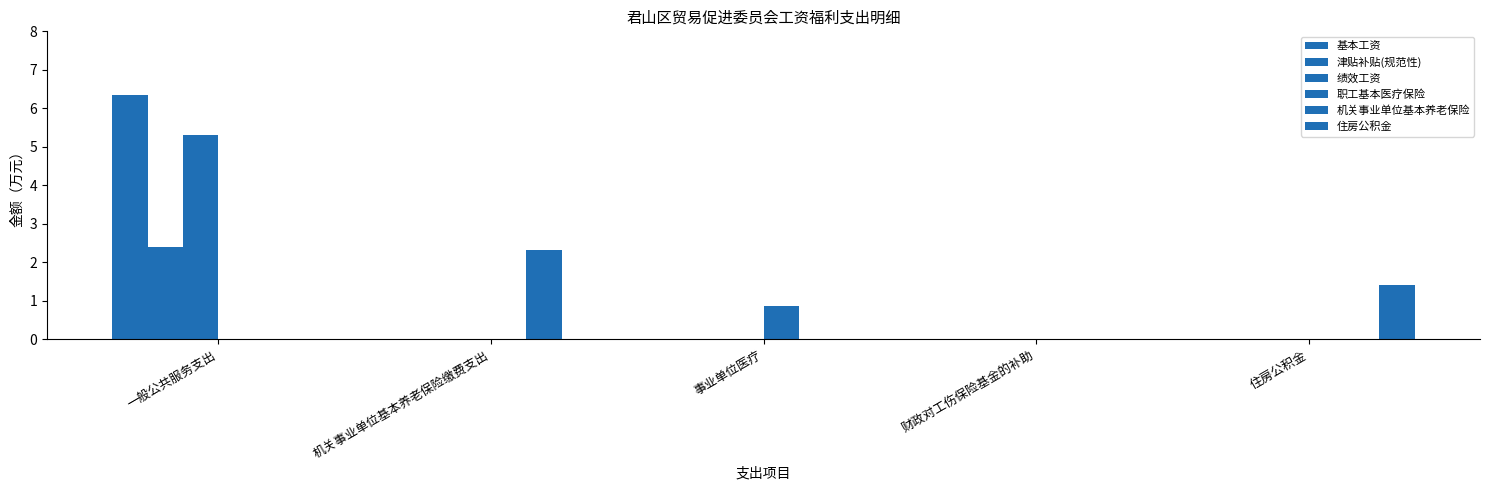

What is the difference between the maximum and second lowest values in the 津贴补贴(规范性) series?

2.4